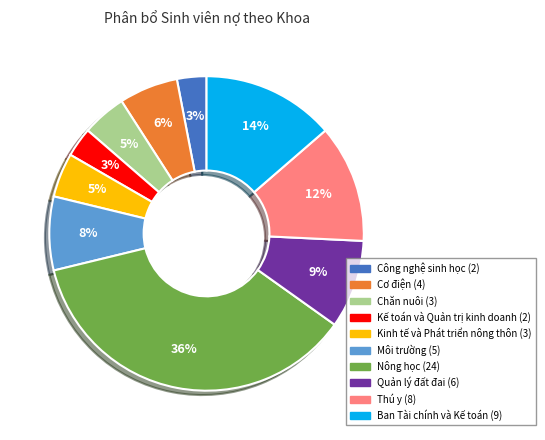

Between Nông học and Kinh tế và Phát triển nông thôn, which is larger?

Nông học